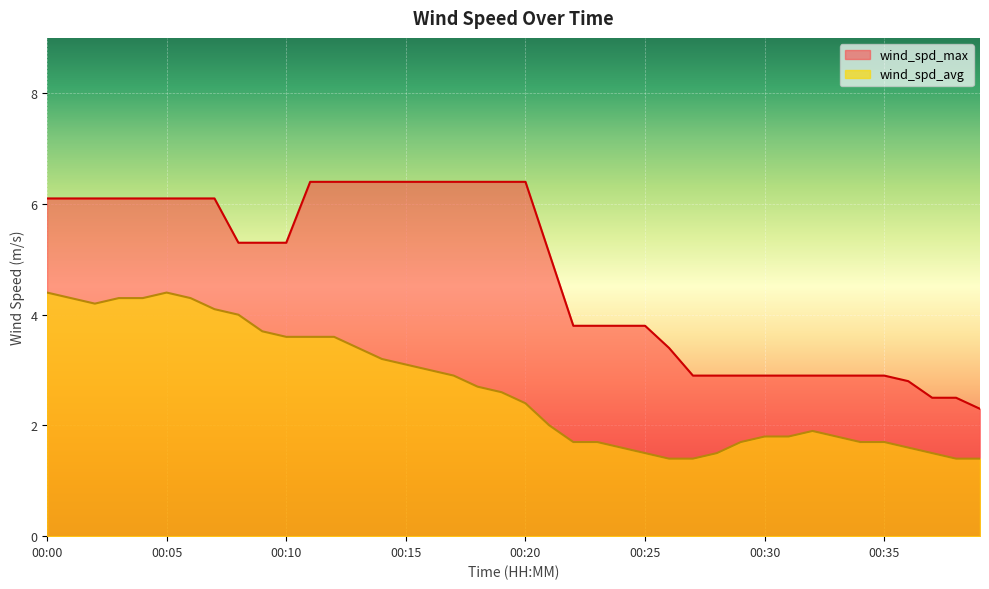

True or false: wind_spd_max and wind_spd_avg cross at least once.

False